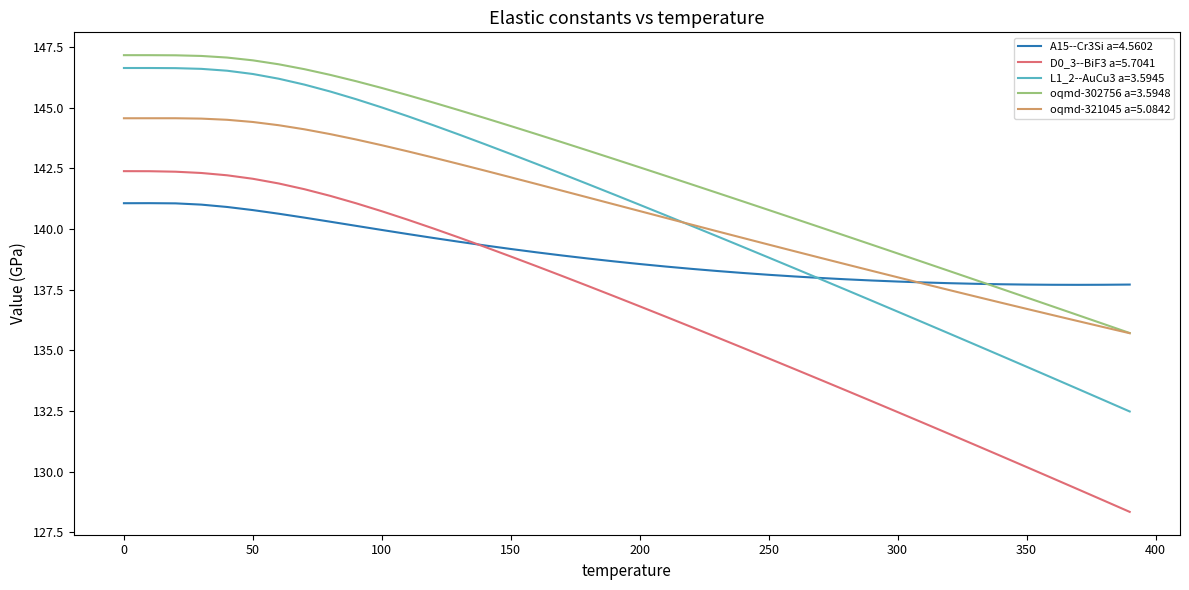

Which series has the widest spread of values?

L1_2--AuCu3 a=3.5945